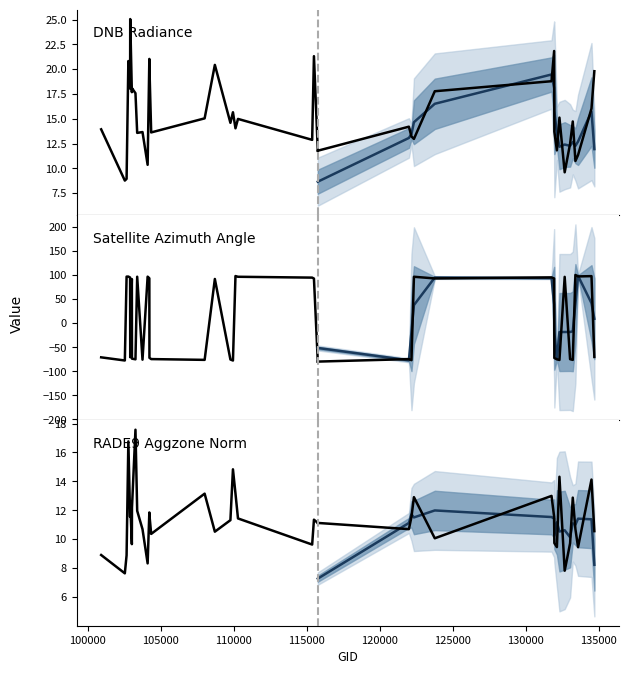

What is the value of the dnbrad point at the 35th from the left?

12.5